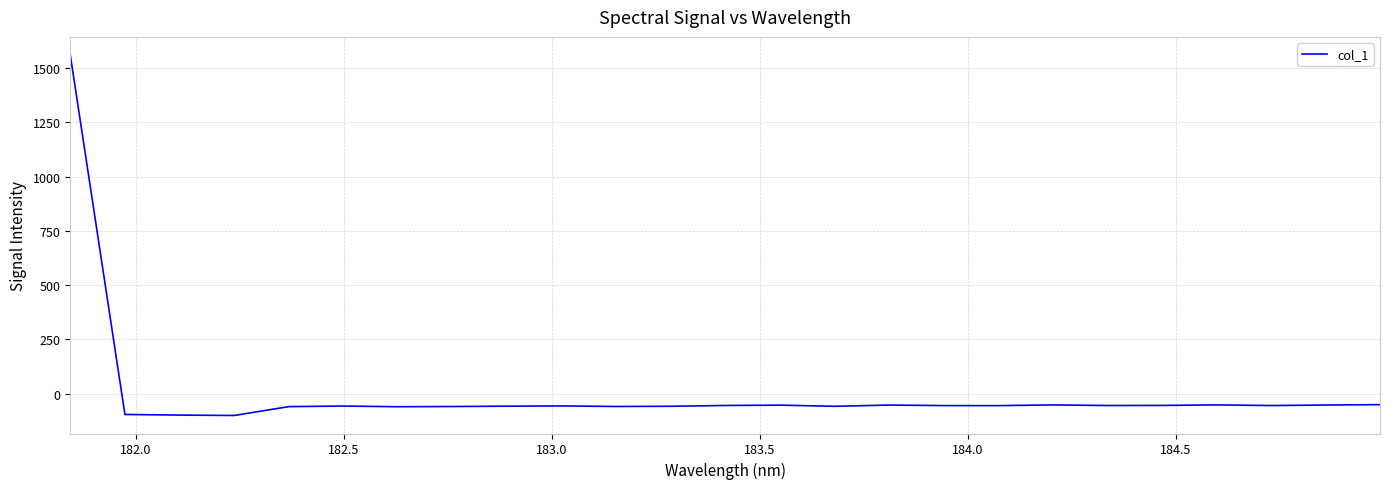

What is the difference between the maximum and minimum values?

1661.9